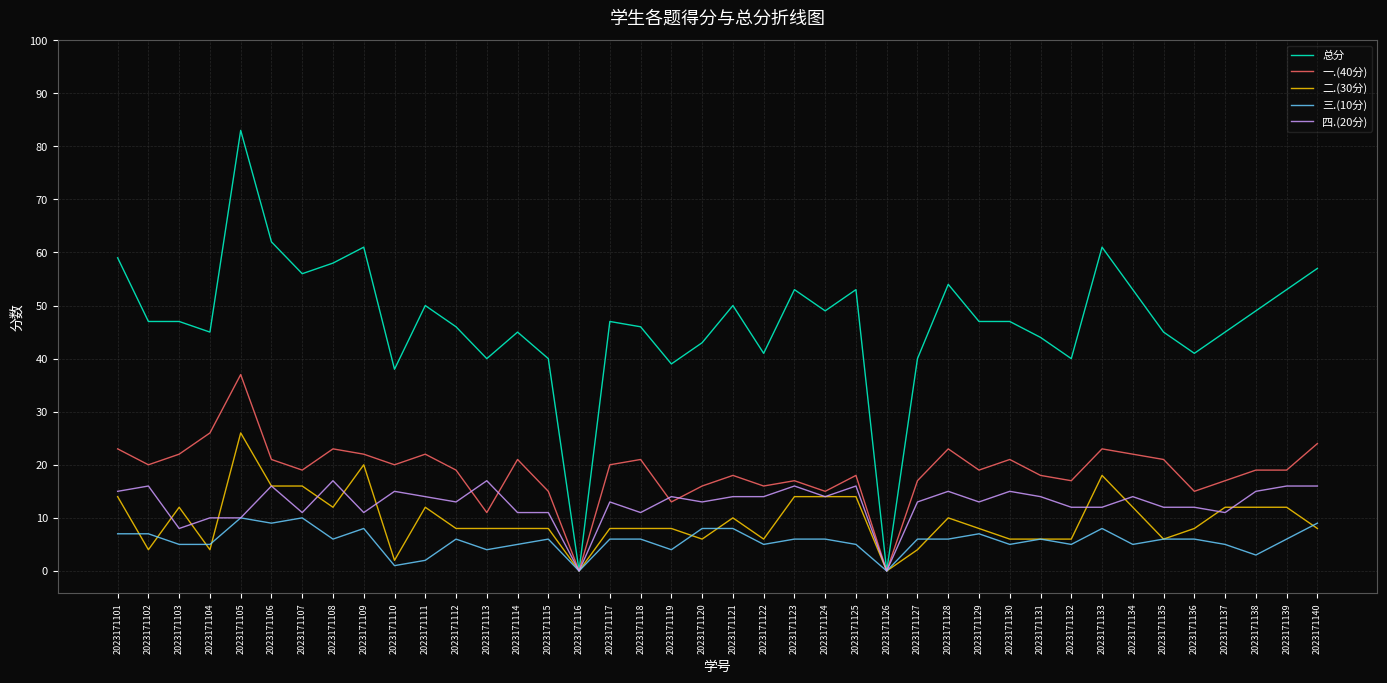

What is the difference between the highest and lowest values at 2023171129?

40